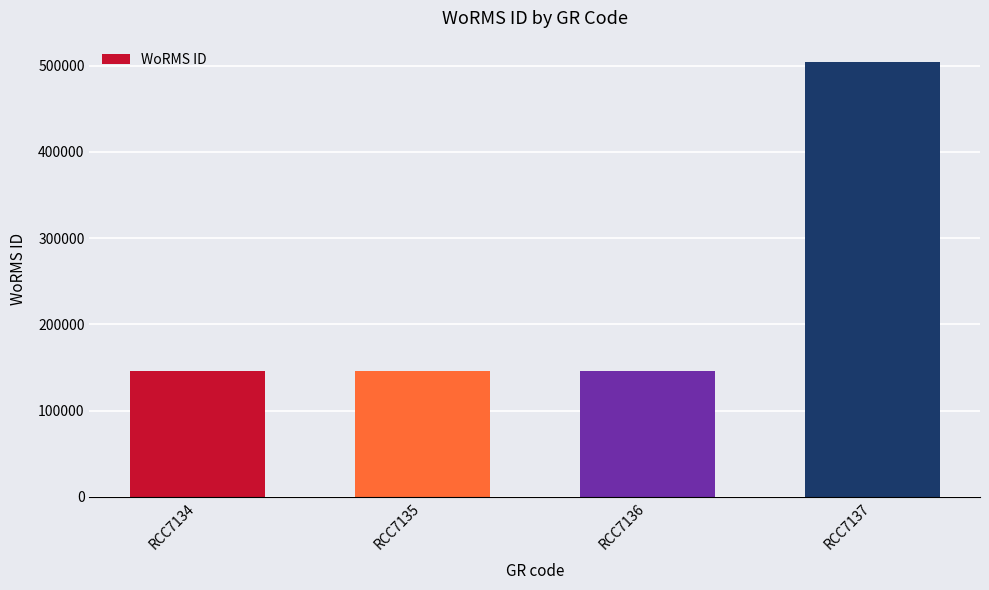

Approximately how many times larger is the value at RCC7134 compared to RCC7137?

0.3